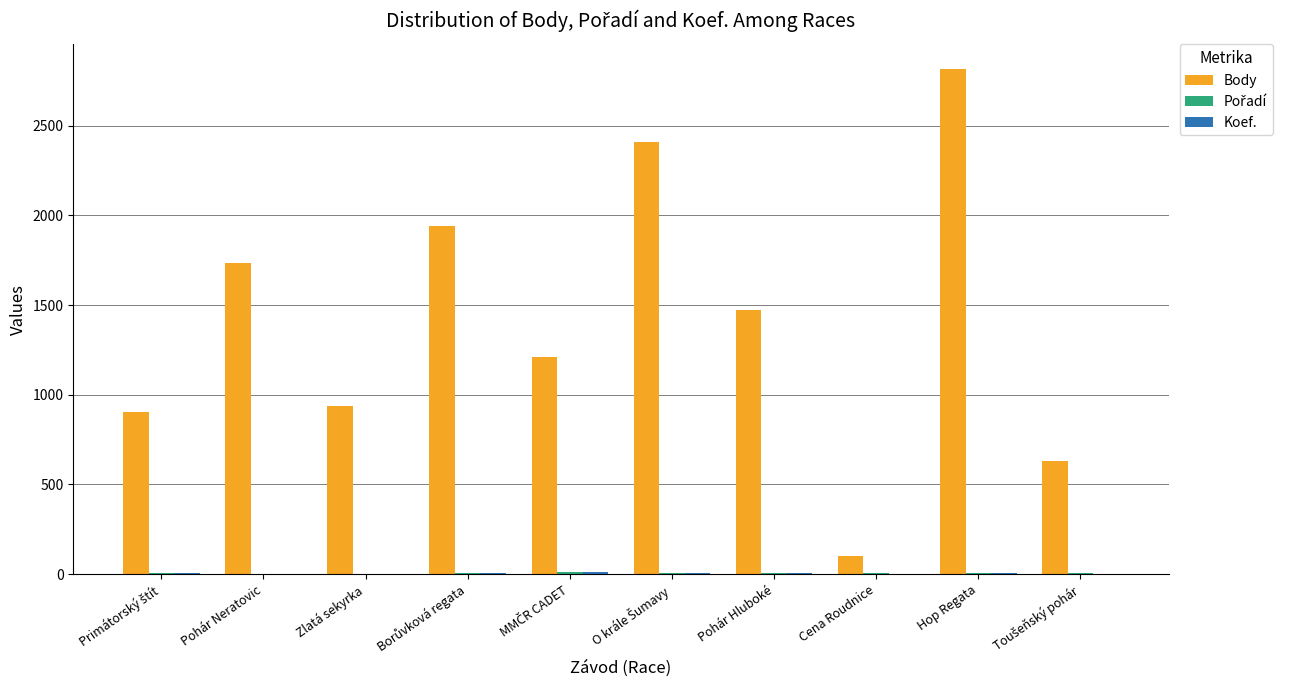

Which series changed the most between Cena Roudnice and Hop Regata?

Body